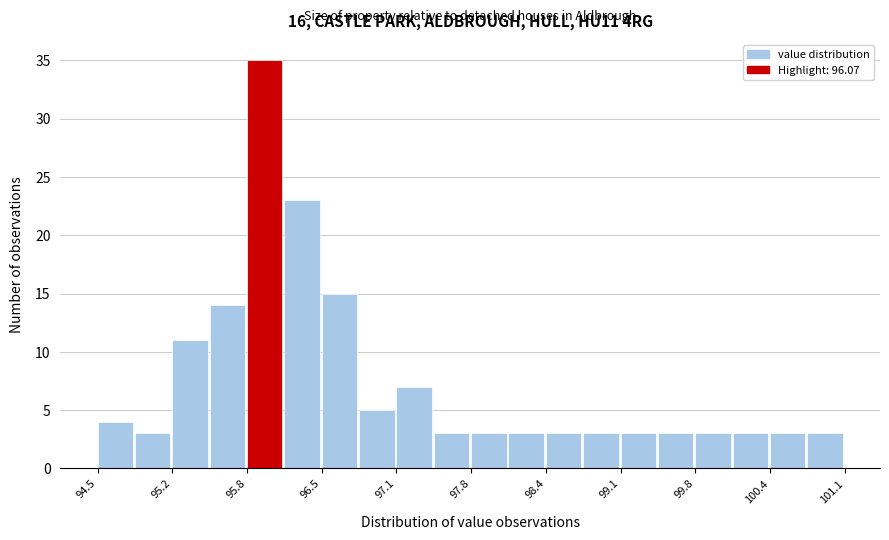

Read against the x-axis, roughly where is the centre of the tallest bar?

96.0